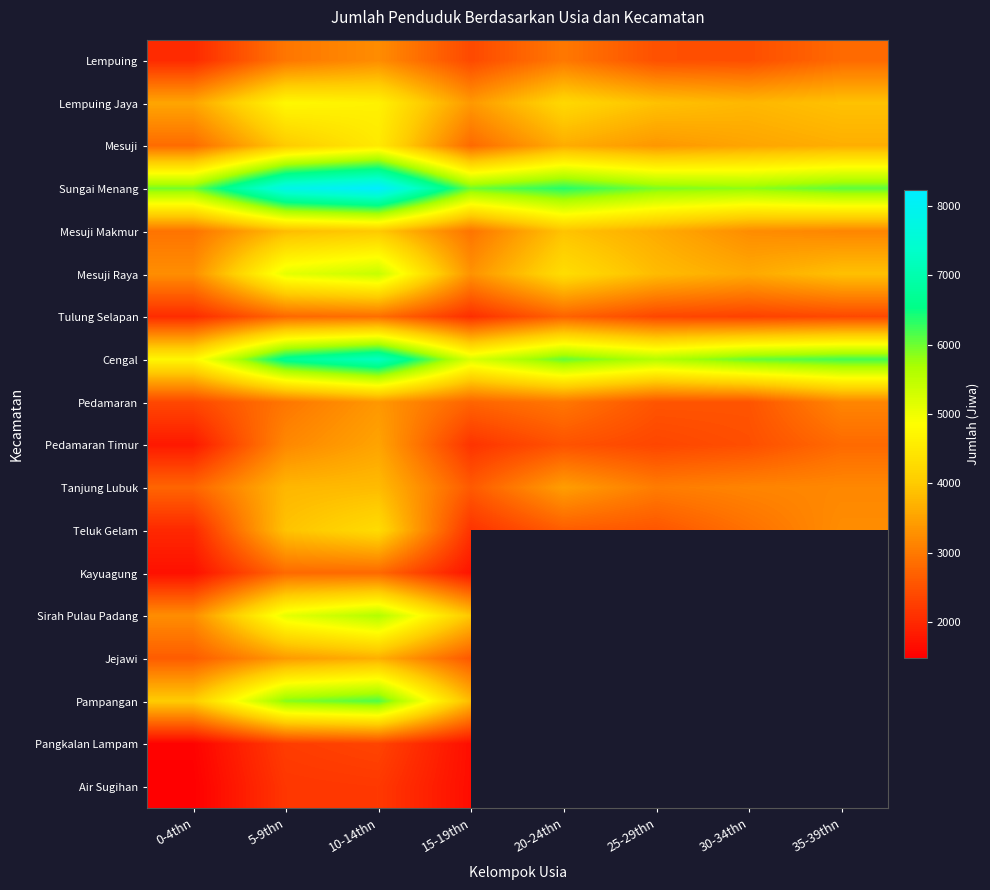

What is the sum of all Teluk Gelam values?

23605.0